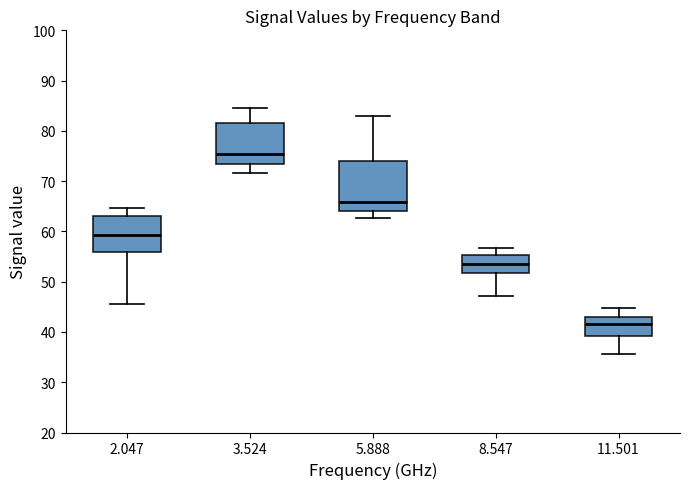

Reading left to right, read every box against the y-axis: the position of its median line, the range the box covers, and the ends of its whiskers. The values are not printed on the chart, so give them approximately, as read against the axis.

2.047: median 59, box 56 to 63, whiskers 46 to 65
3.524: median 75, box 73 to 82, whiskers 72 to 85
5.888: median 66, box 64 to 74, whiskers 63 to 83
8.547: median 54, box 52 to 55, whiskers 47 to 57
11.501: median 42, box 39 to 43, whiskers 36 to 45